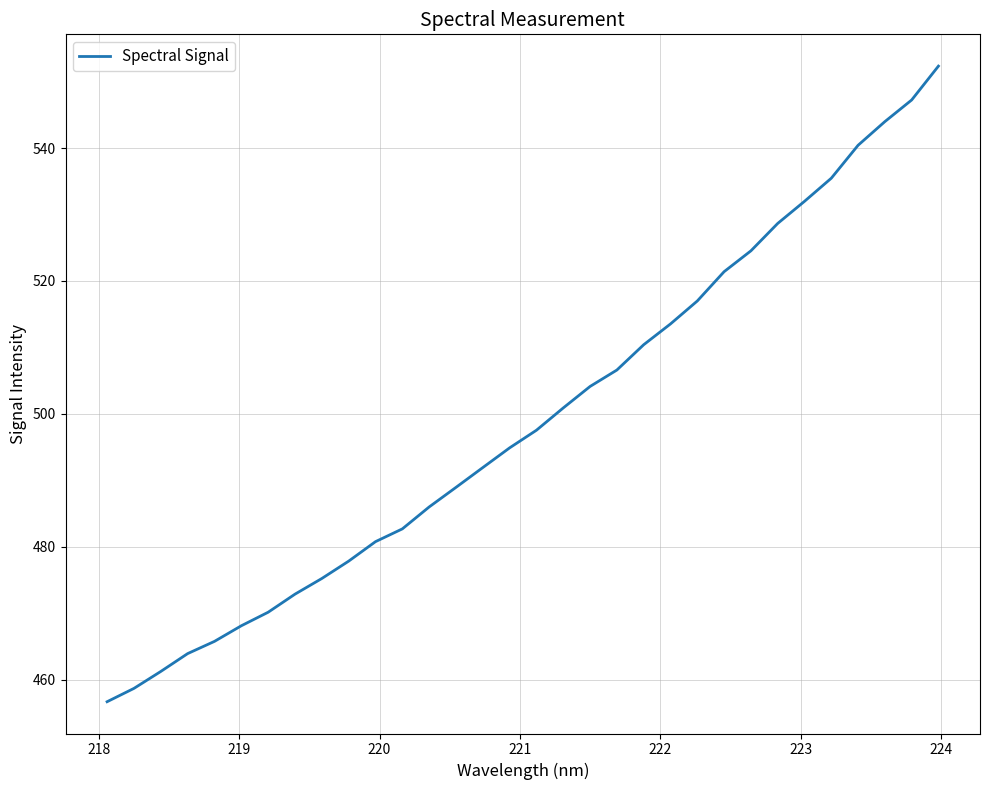

What is the difference between the maximum and minimum values?

95.7